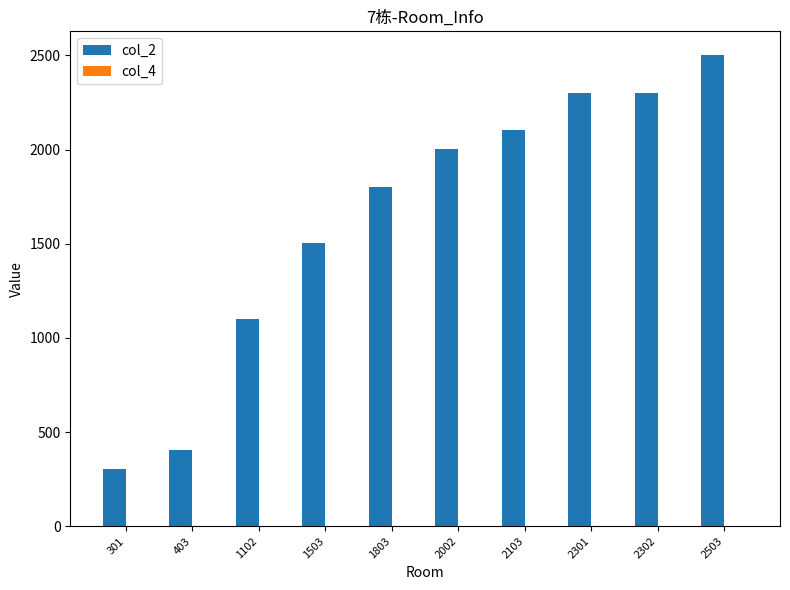

Is it true that col_2 equals 1803 at 1803?

True